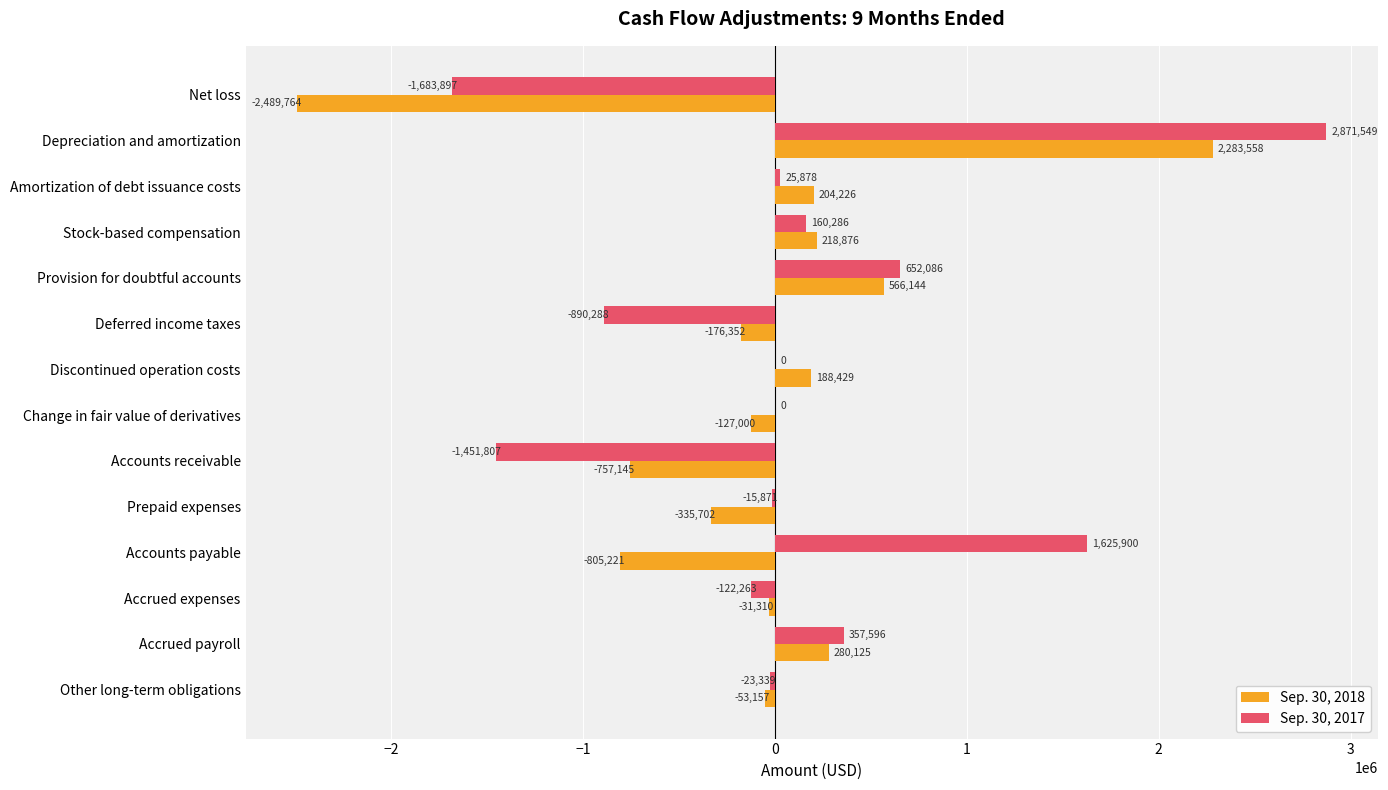

What is the sum of the Sep. 30, 2018 values at Provision for doubtful accounts and Accounts payable?

-239077